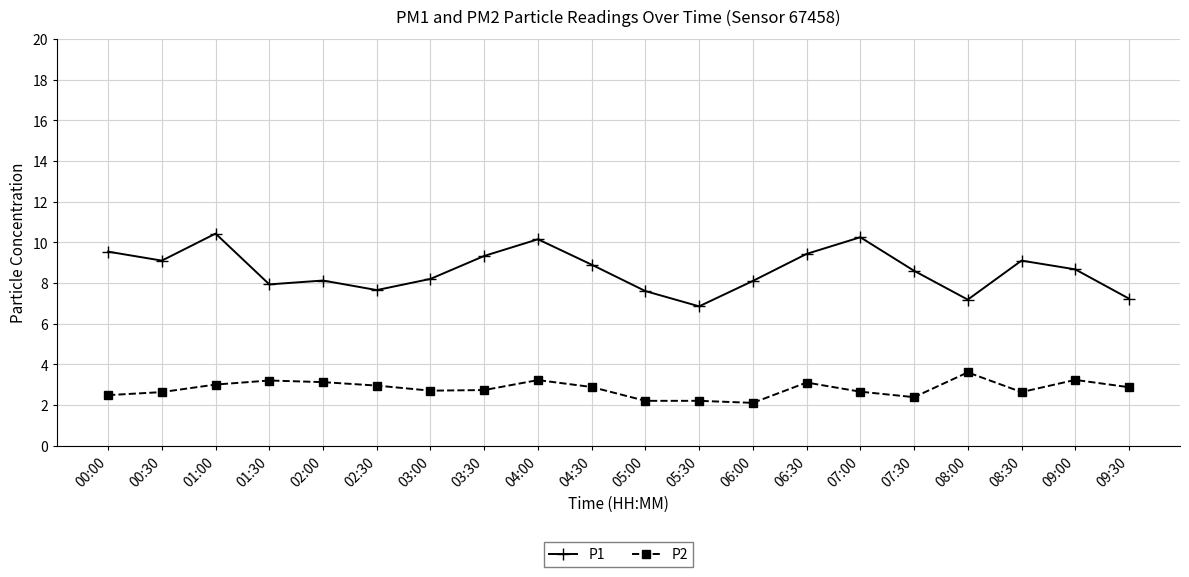

Which series has the largest range (max minus min)?

P1